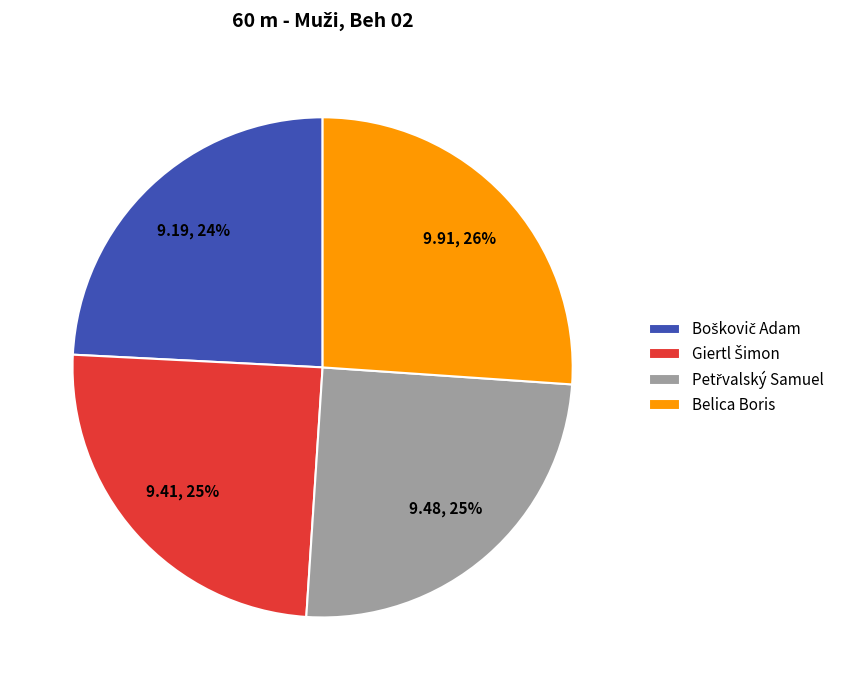

To the nearest percent, what percentage of the pie is Belica Boris?

26%